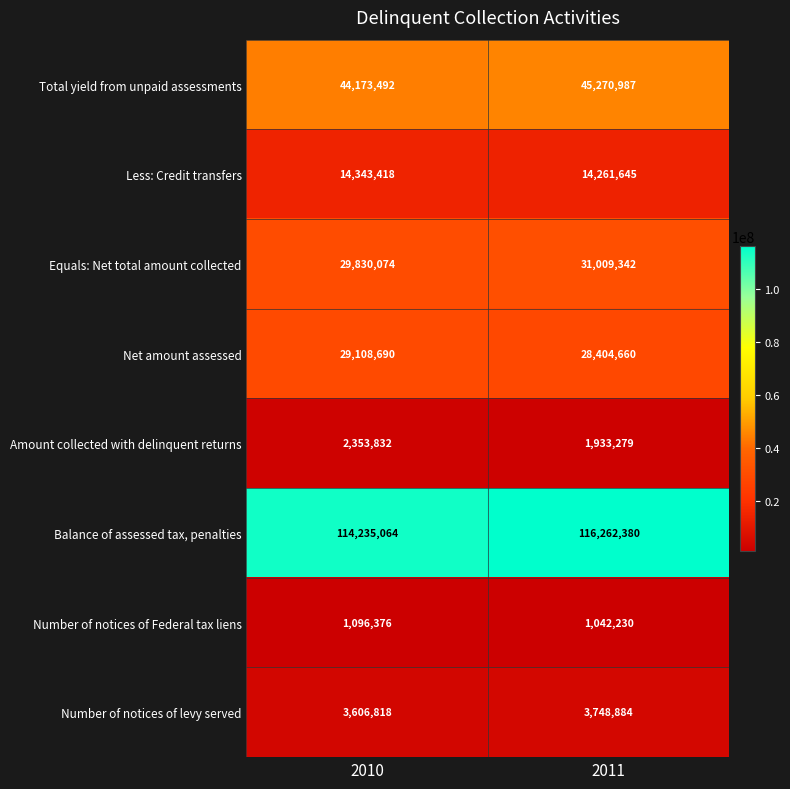

At which category is the sum across all series the highest?

2011